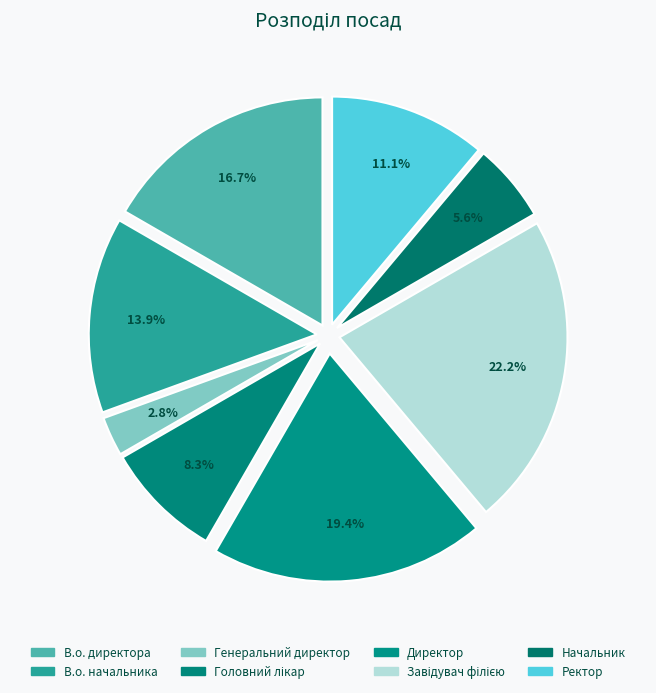

How many segments does this pie chart have?

8